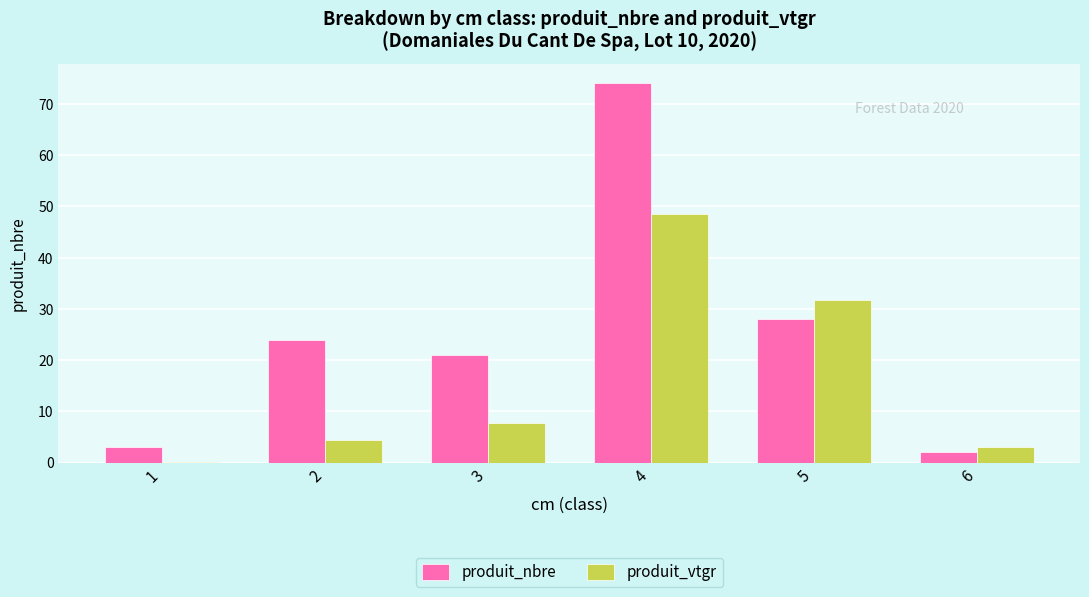

What are all the series names shown in the legend?

produit_nbre, produit_vtgr